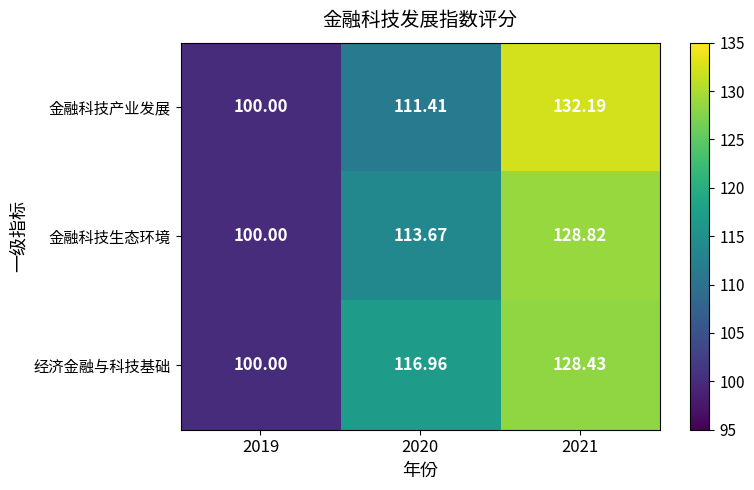

Which series has the largest range (max minus min)?

金融科技产业发展